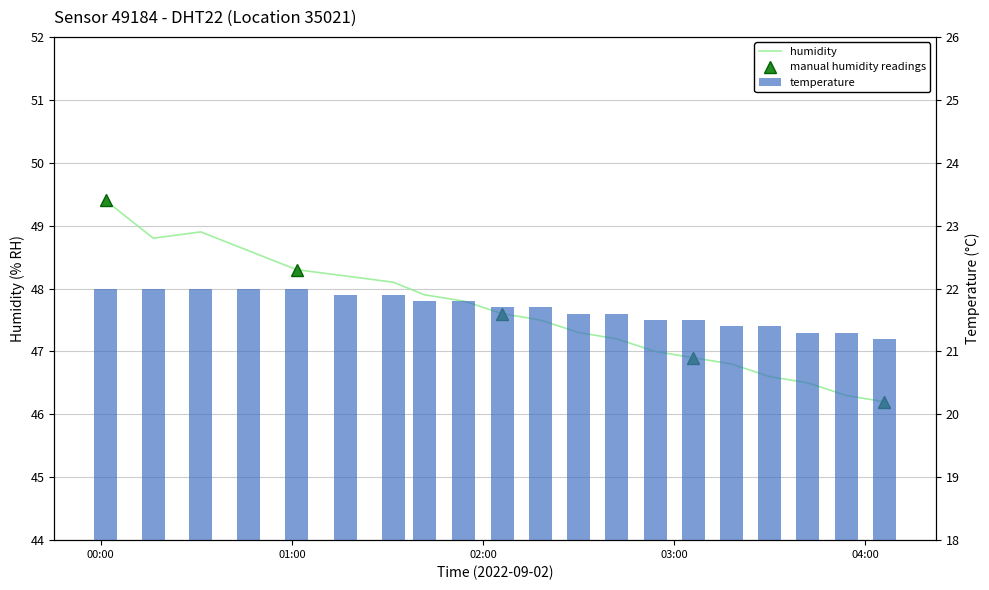

Does the chart contain stacked bars?

No